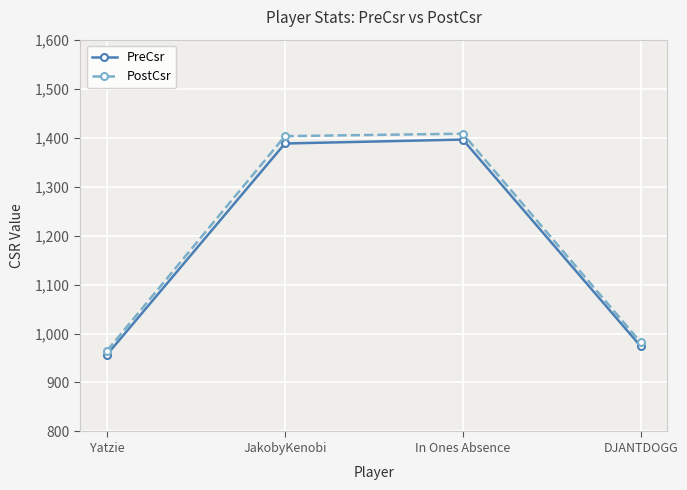

What is the difference between the maximum and minimum values in the PreCsr series?

439